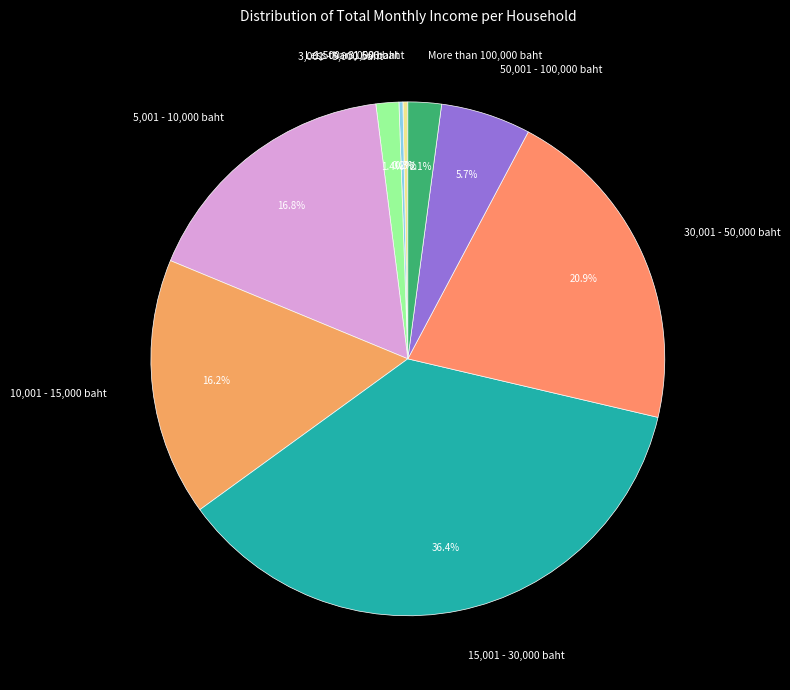

Which has a higher value, 50,001 - 100,000 baht or 10,001 - 15,000 baht?

10,001 - 15,000 baht